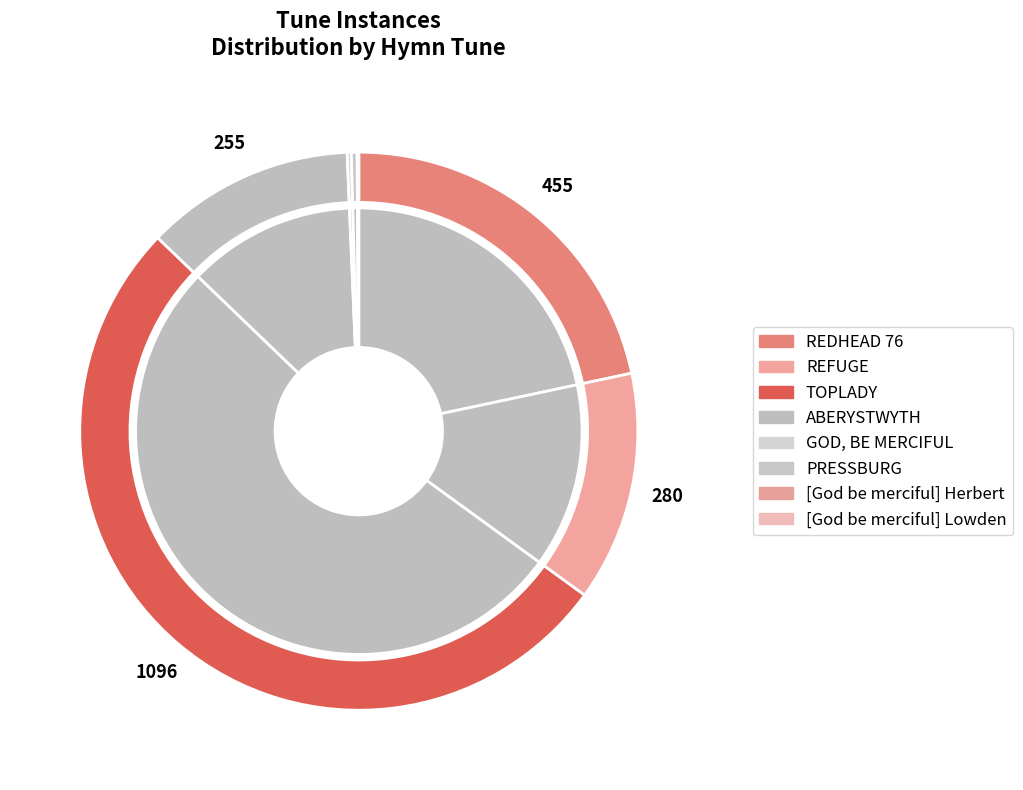

To the nearest percent, what portion does REDHEAD 76 represent?

22%